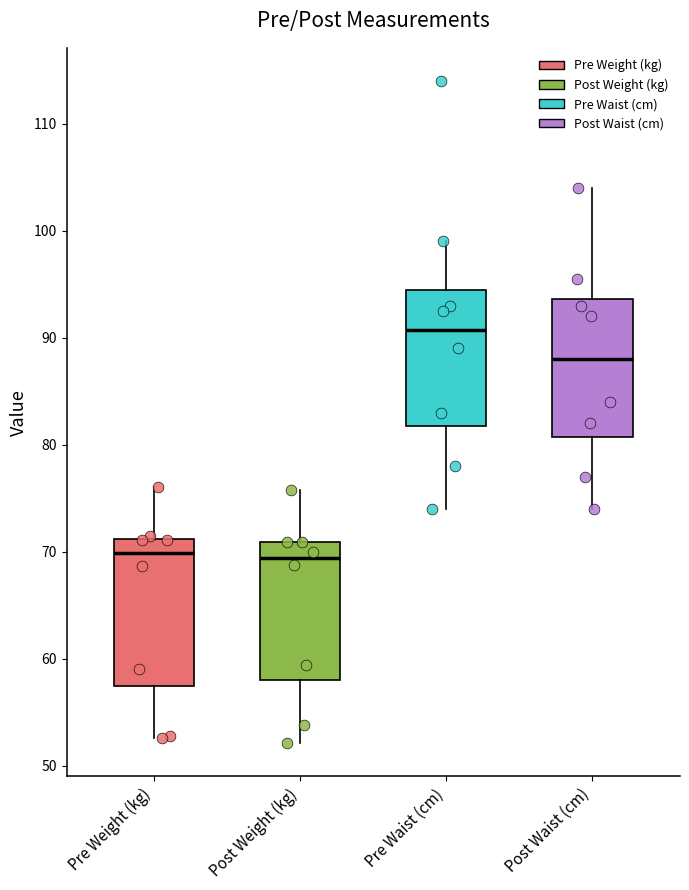

Reading left to right, transcribe this box plot: for each box, give where its median line is, the range the box spans, and where its two whiskers end, as read against the y-axis. The values are not printed on the chart, so give them approximately, as read against the axis.

Pre Weight (kg): median 70, box 57 to 71, whiskers 53 to 76
Post Weight (kg): median 69, box 58 to 71, whiskers 52 to 76
Pre Waist (cm): median 91, box 82 to 95, whiskers 74 to 99
Post Waist (cm): median 88, box 81 to 94, whiskers 74 to 104